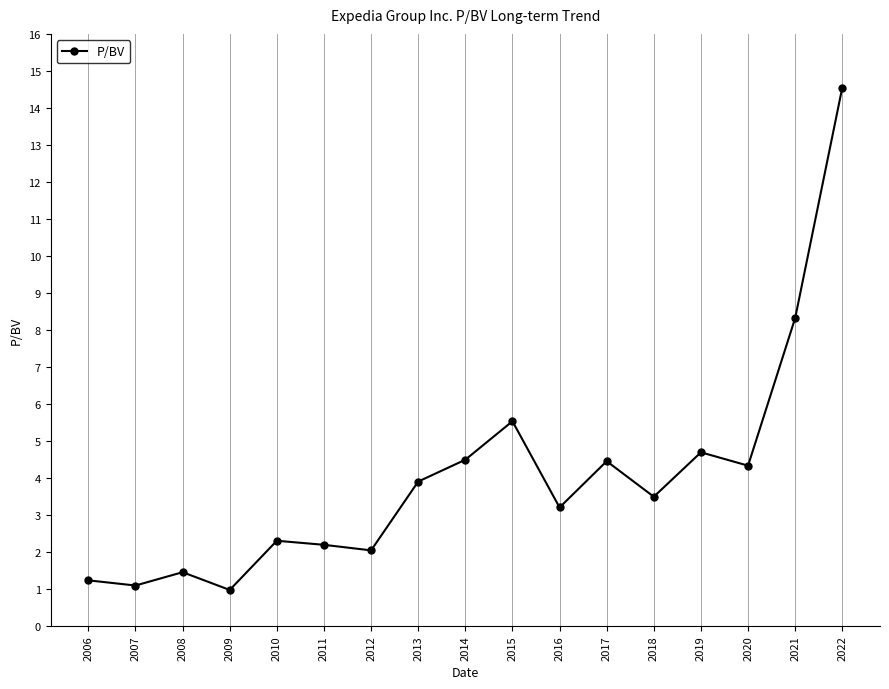

Where is the first local minimum?

2007